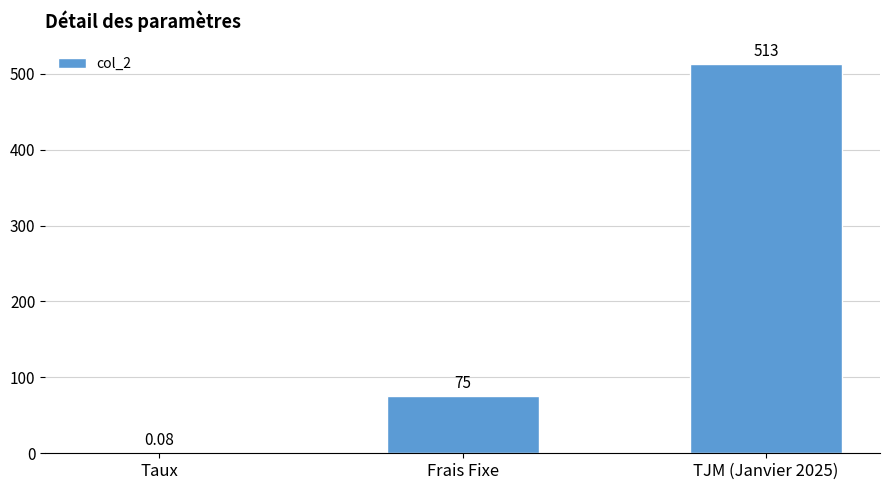

The value at TJM (Janvier 2025) is 779.9. True or false?

False